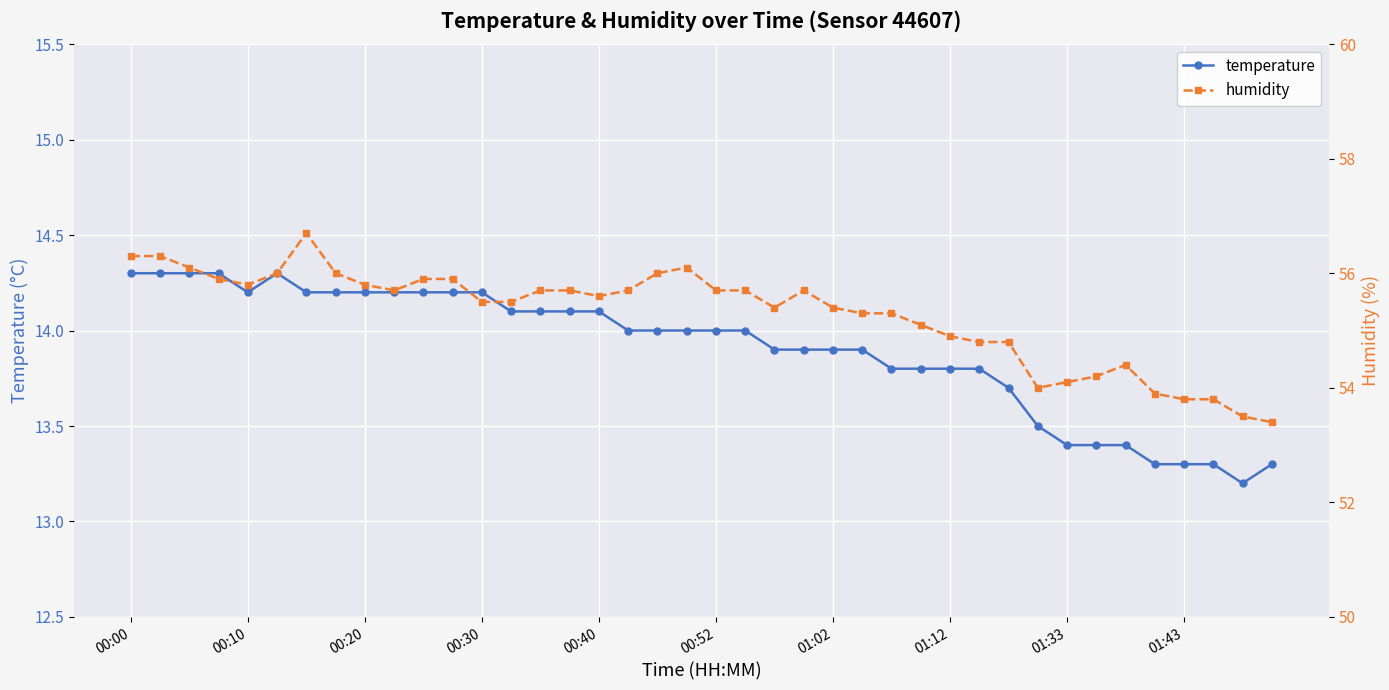

Count the number of categories in the chart.

40